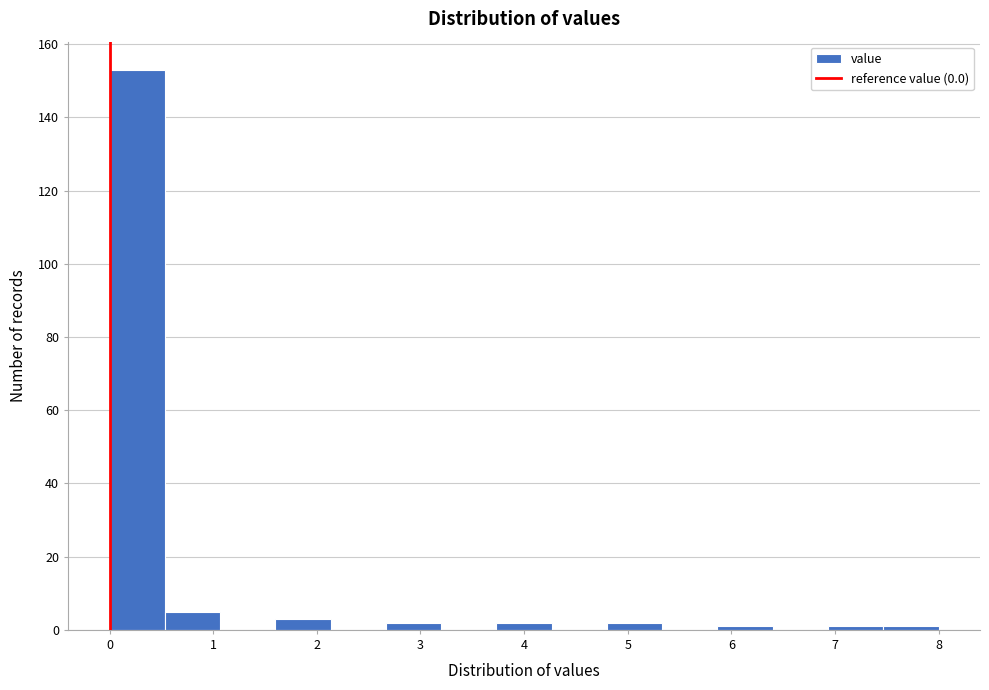

Reading left to right, transcribe this chart: for each bar, give the range it covers on the x-axis and its height. Neither the bar edges nor the heights are printed on the chart, so give them approximately, as read against the axes.

0.0 to 0.5: 154
0.5 to 1.1: 6
1.1 to 1.6: 0
1.6 to 2.1: 4
2.1 to 2.7: 0
2.7 to 3.2: 2
3.2 to 3.7: 0
3.7 to 4.3: 2
4.3 to 4.8: 0
4.8 to 5.3: 2
5.3 to 5.9: 0
5.9 to 6.4: under 2
6.4 to 6.9: 0
6.9 to 7.5: under 2
7.5 to 8.0: under 2